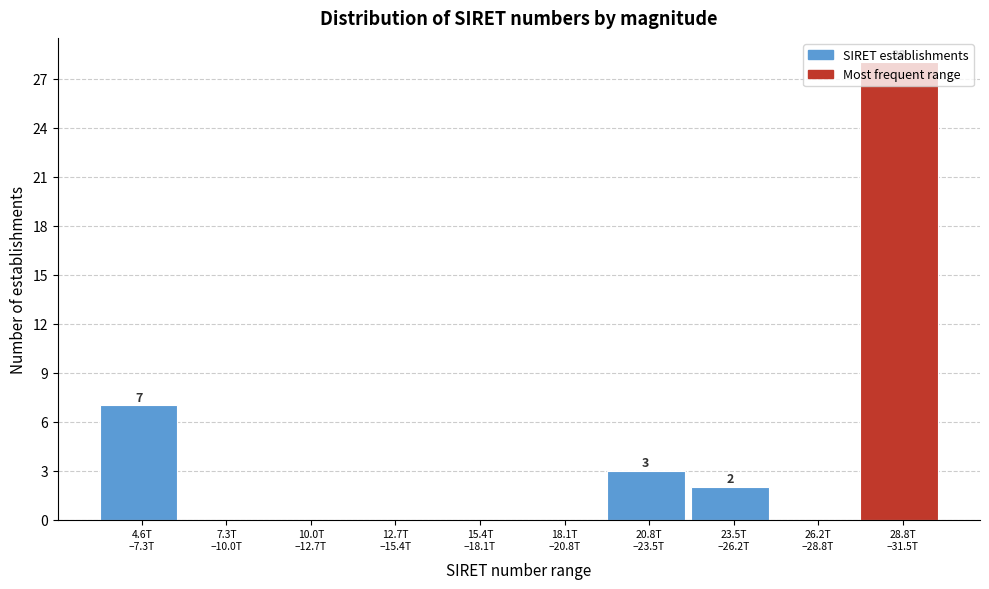

What is the greatest value displayed?

28